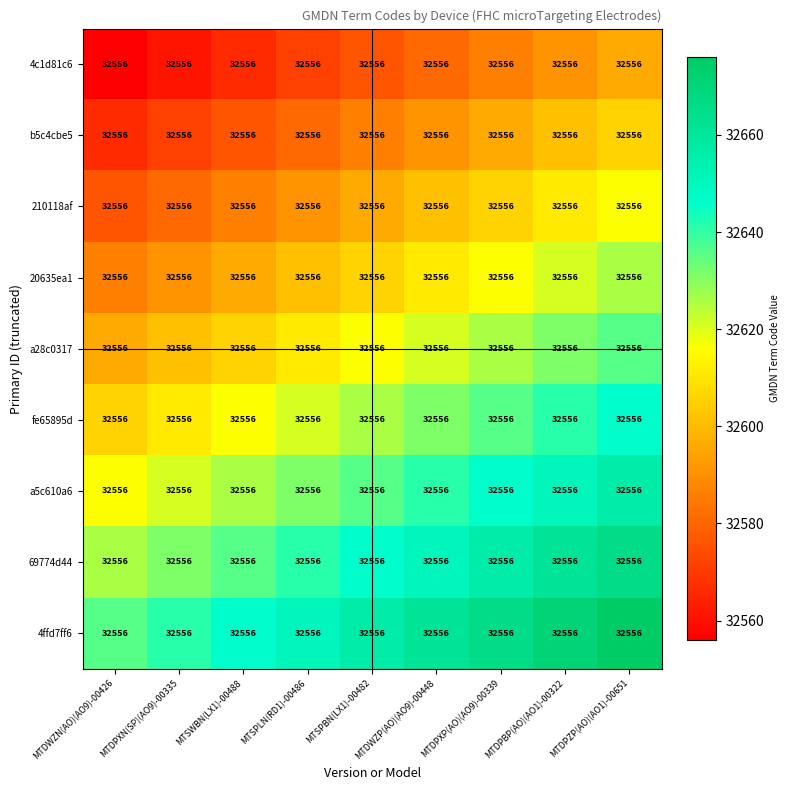

Is it true that 20635ea1 equals 9715 at MTDWZP(AO)(AO9)-00448?

False